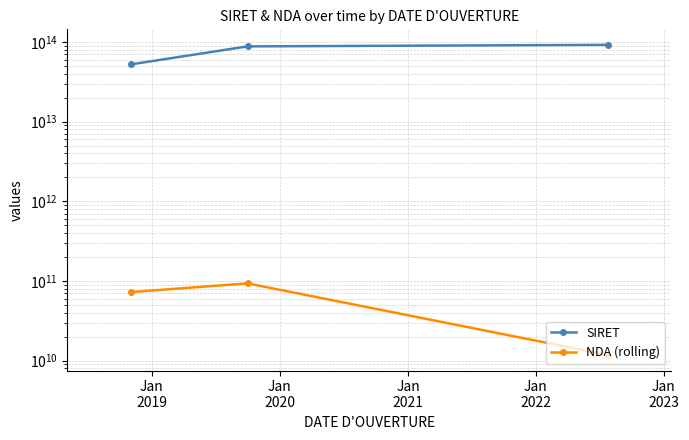

Between Jan
2019 and Jan
2020, which series saw the biggest shift?

SIRET